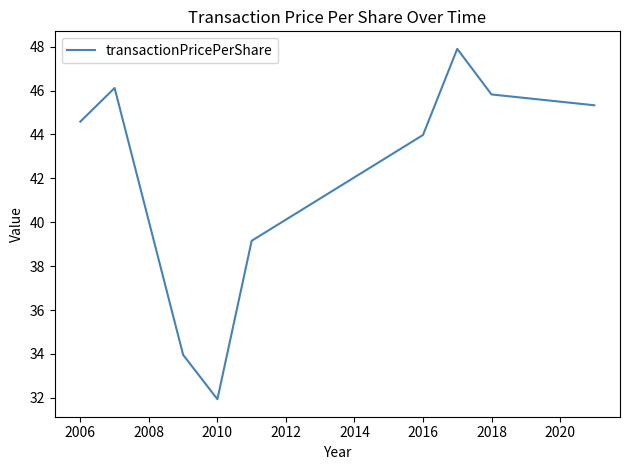

How many lines are shown in the chart?

1